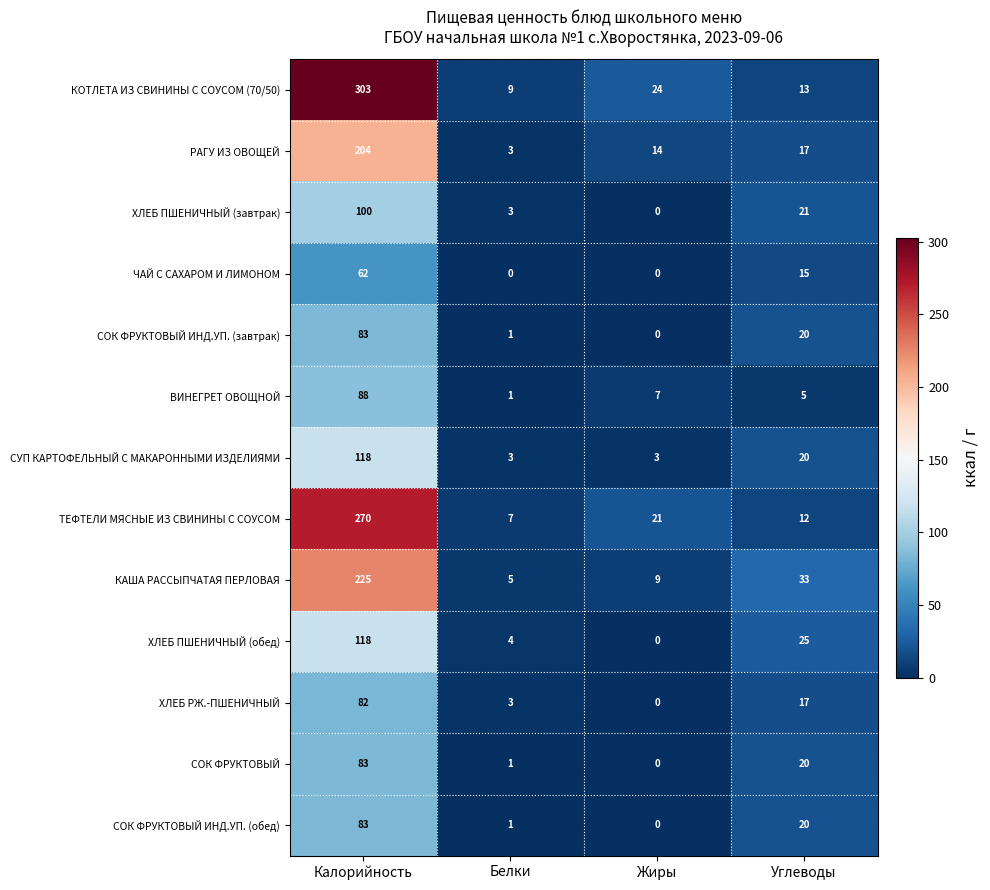

Which series has the largest range (max minus min)?

КОТЛЕТА ИЗ СВИНИНЫ С СОУСОМ (70/50)